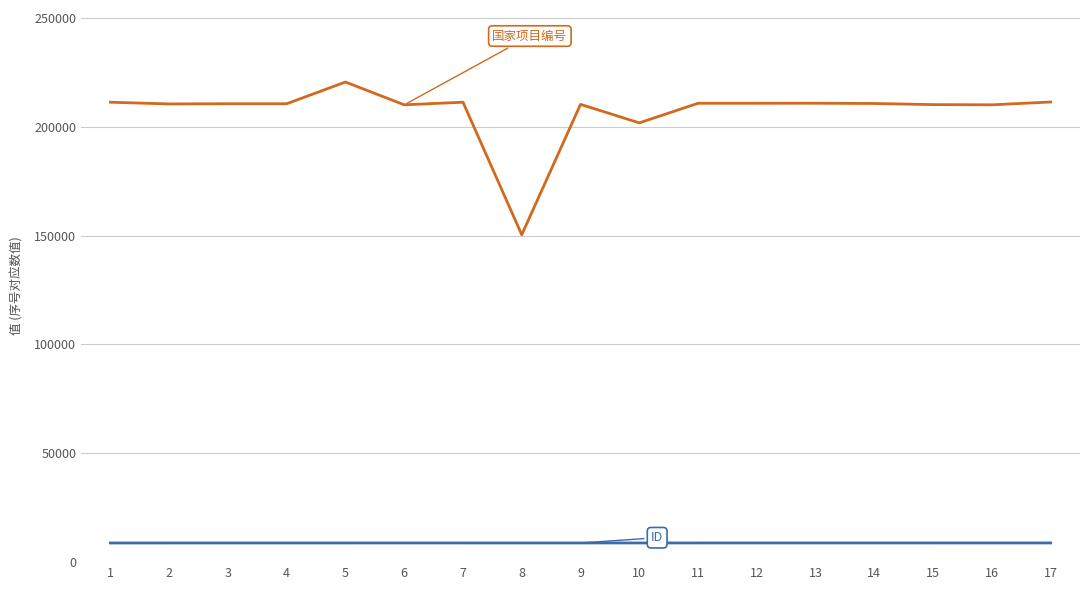

What is the spread (max minus min) of values at 2?

201709